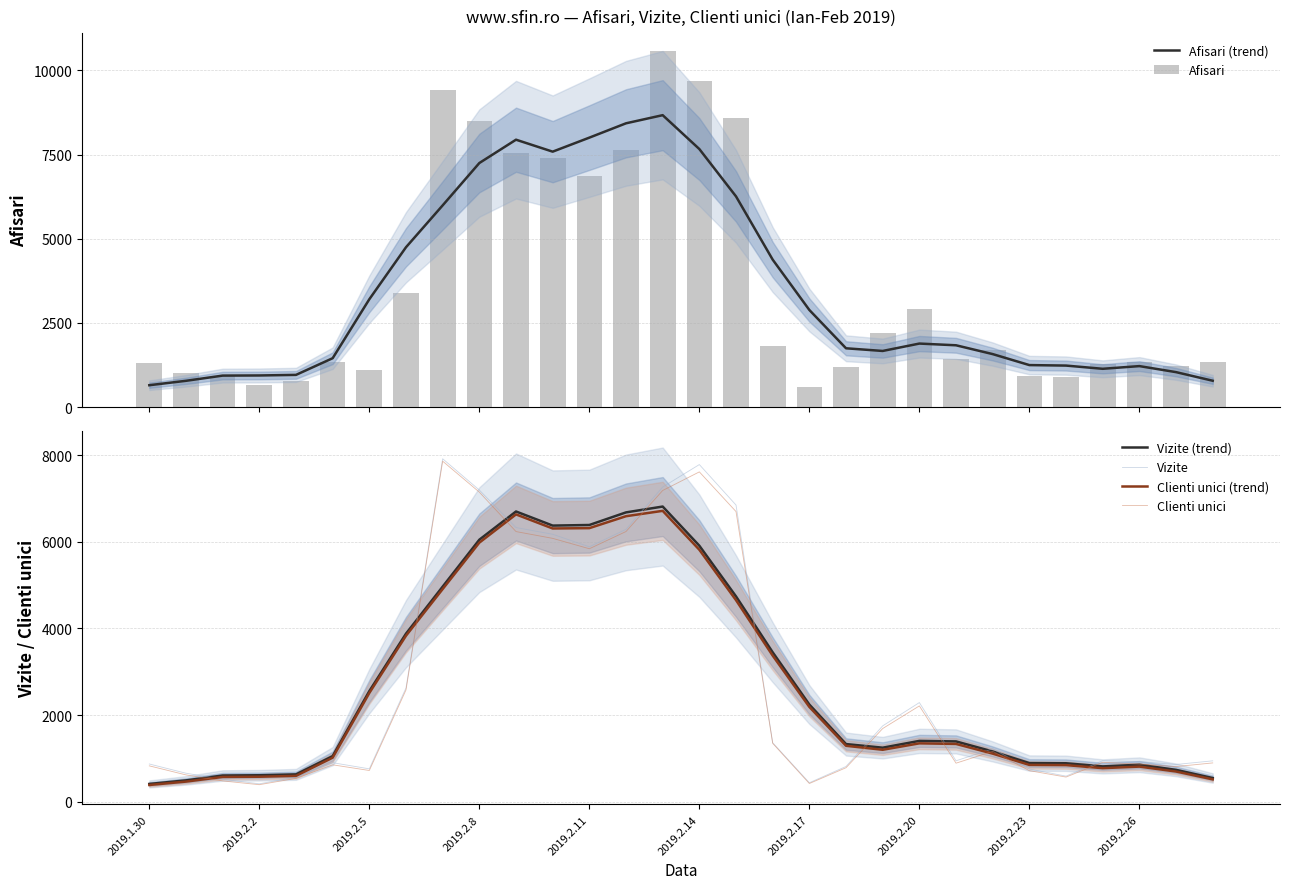

What is the lowest value of the Vizite series?

411.0